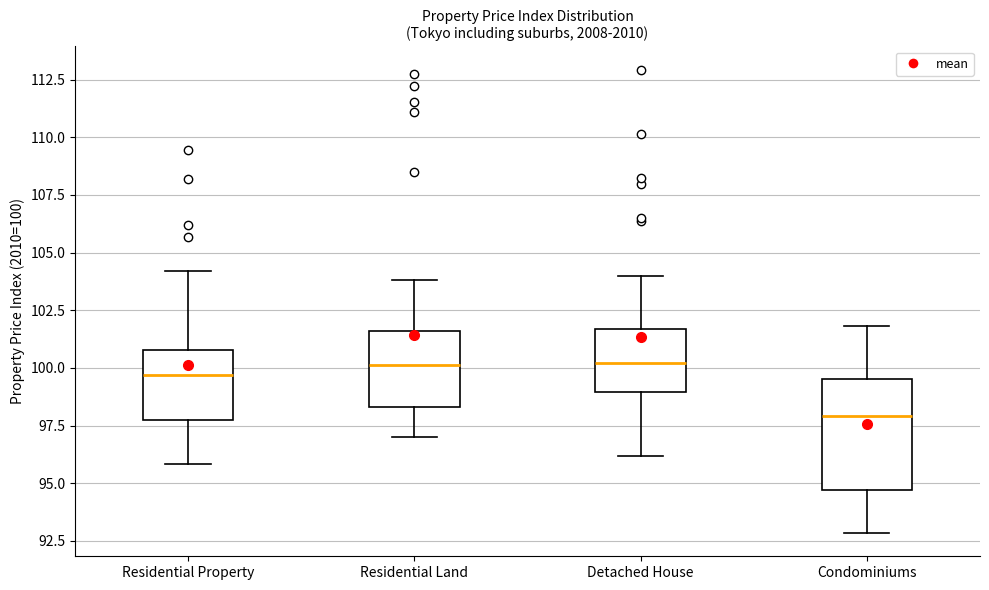

Where does the lower whisker of the box for Condominiums end on the y-axis? The values are not printed on the chart, so give them approximately, as read against the axis.

93.0